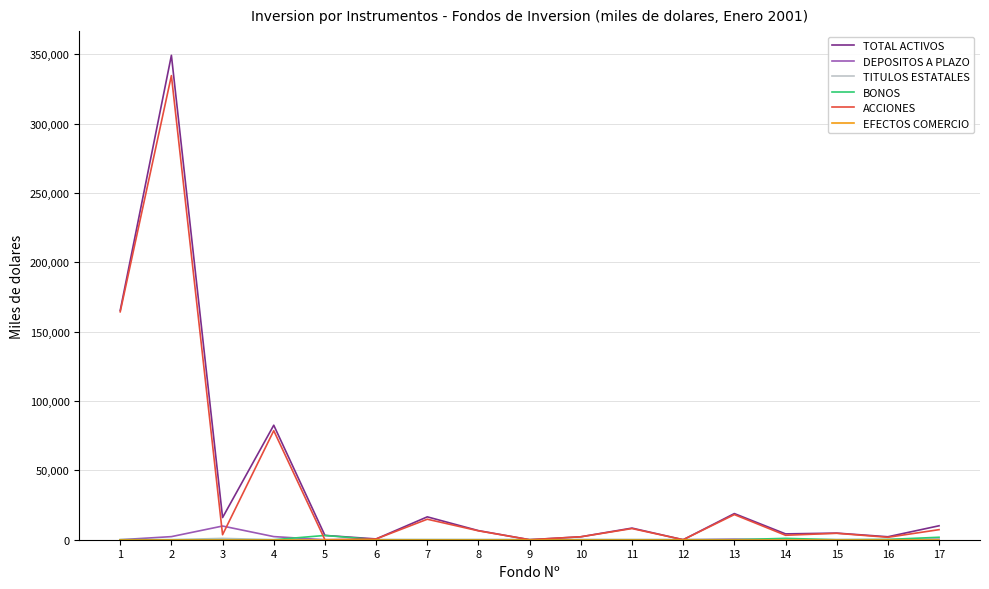

Which series has the widest spread of values?

TOTAL ACTIVOS